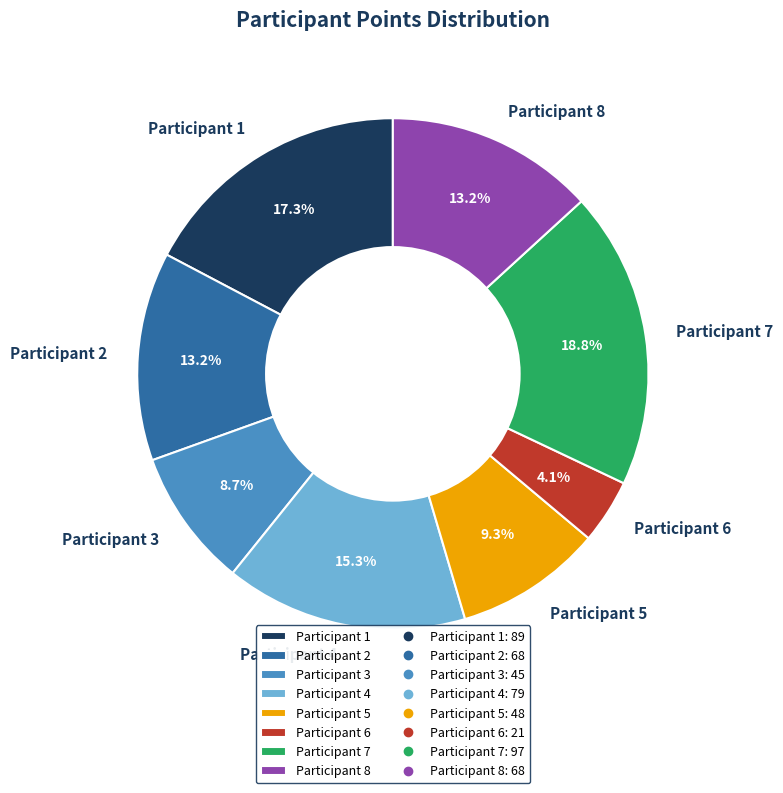

To the nearest percent, what percentage of the pie is Participant 6?

4%